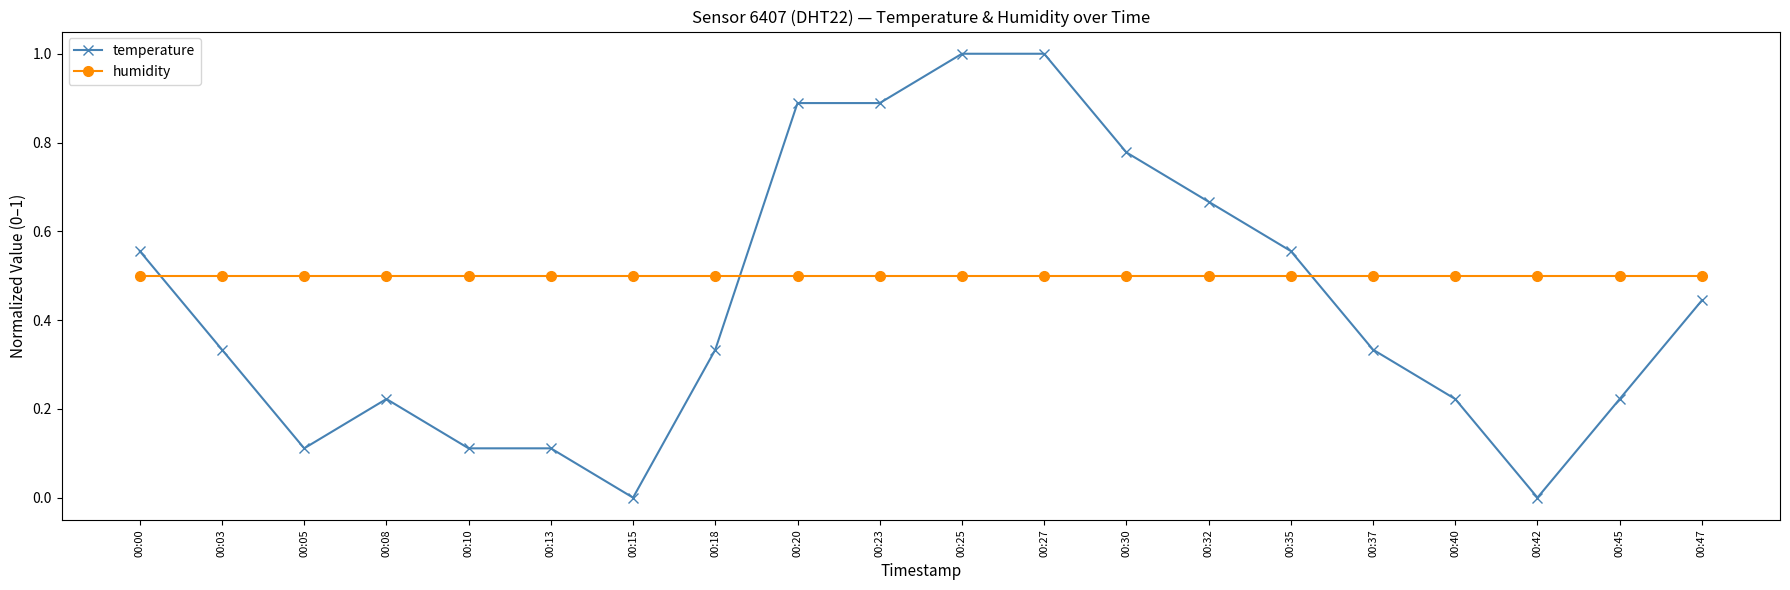

True or false: humidity has a value of 0.5 at 00:15.

True